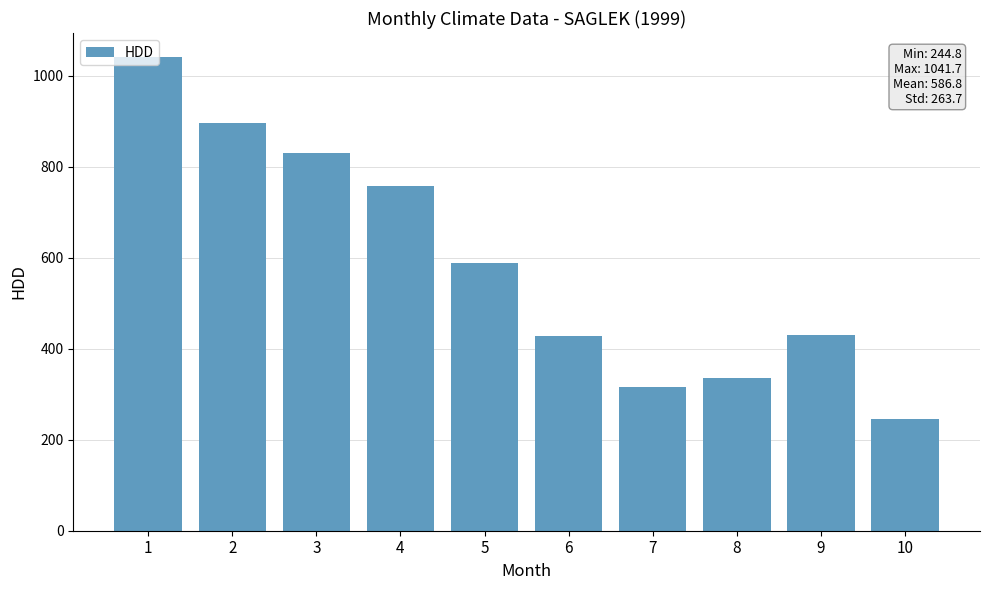

Which has a higher value, 4 or 3?

3